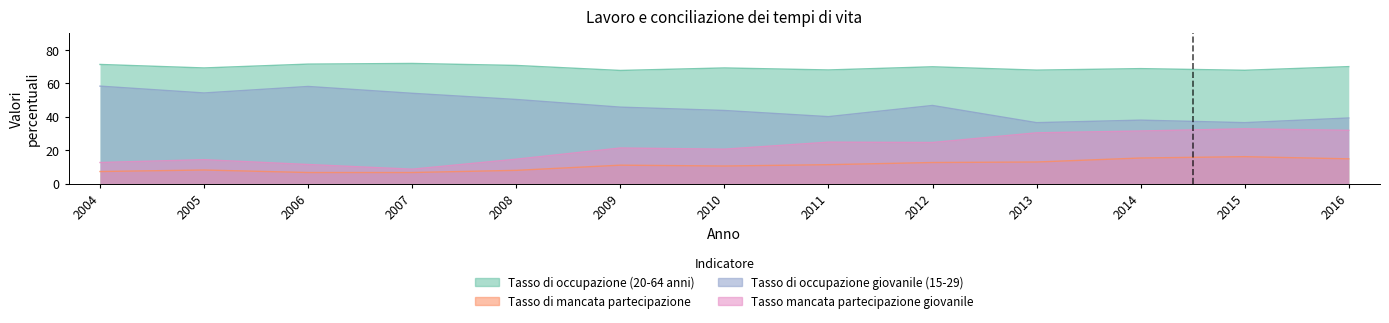

What is the sum of all Tasso di mancata partecipazione values?

140.9